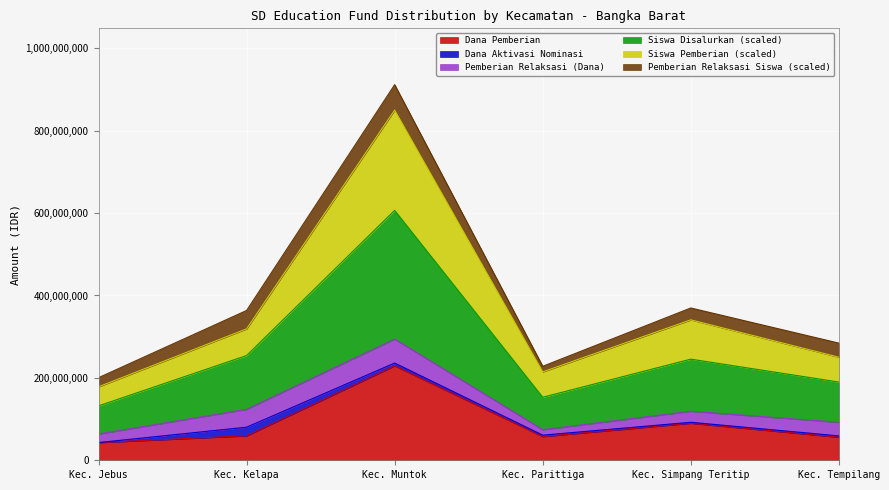

What is the sum of the Siswa Pemberian values at Kec. Muntok and Kec. Simpang Teritip?

328275000